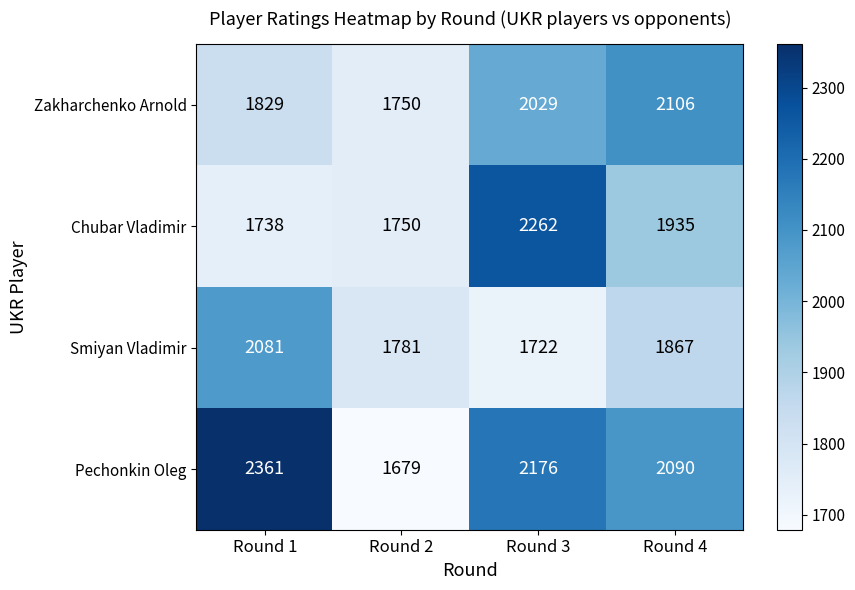

How many distinct data groups are displayed?

4